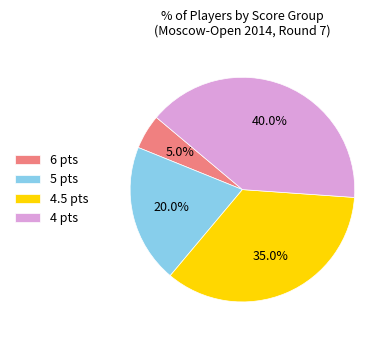

Is there any slice that represents more than half of the pie?

No